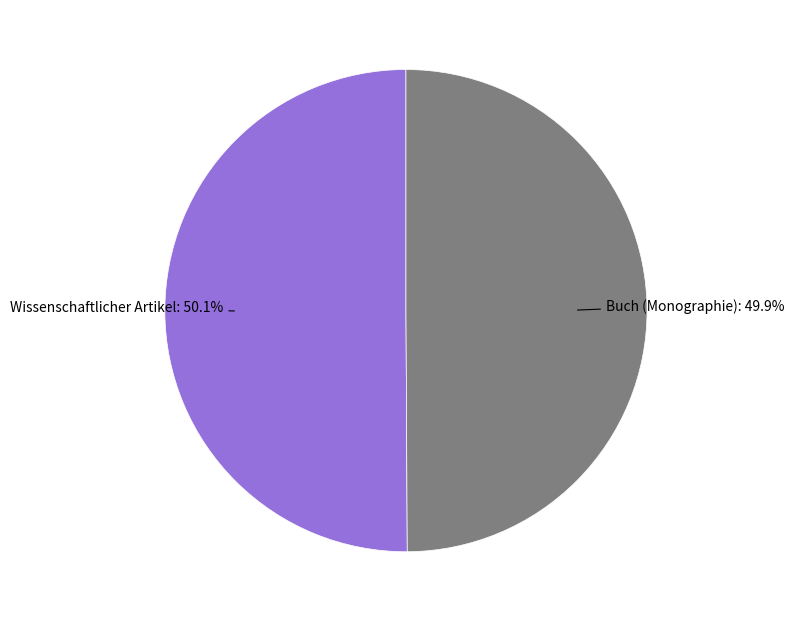

Is there a majority slice in this chart?

Yes